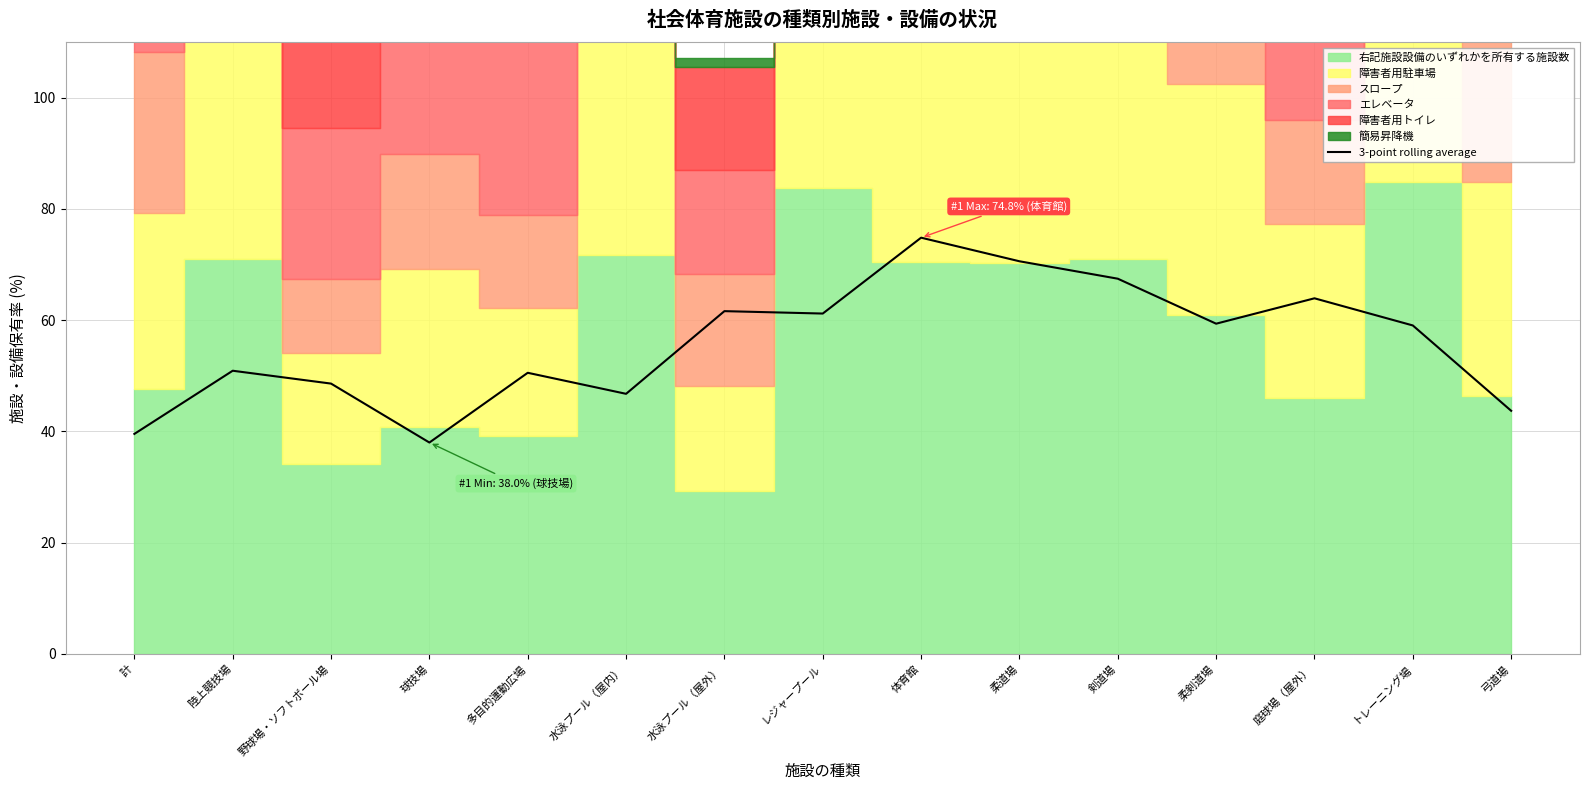

The value at 陸上競技場 is 86.3. True or false?

False